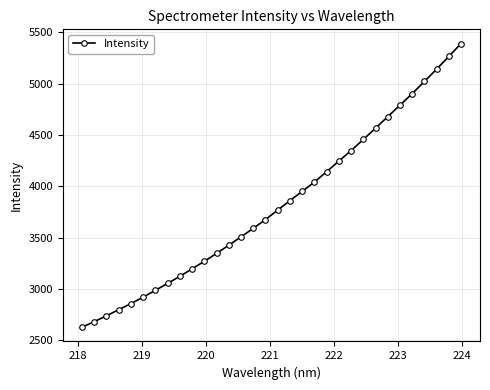

What is the value of the 17th point from the left?

3768.1